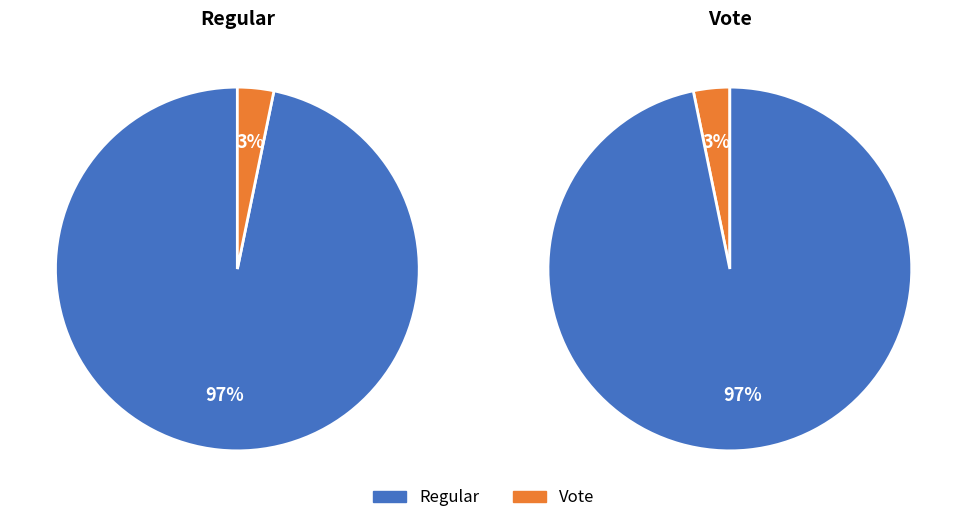

Which category has the biggest portion of the pie?

Regular (index 60)